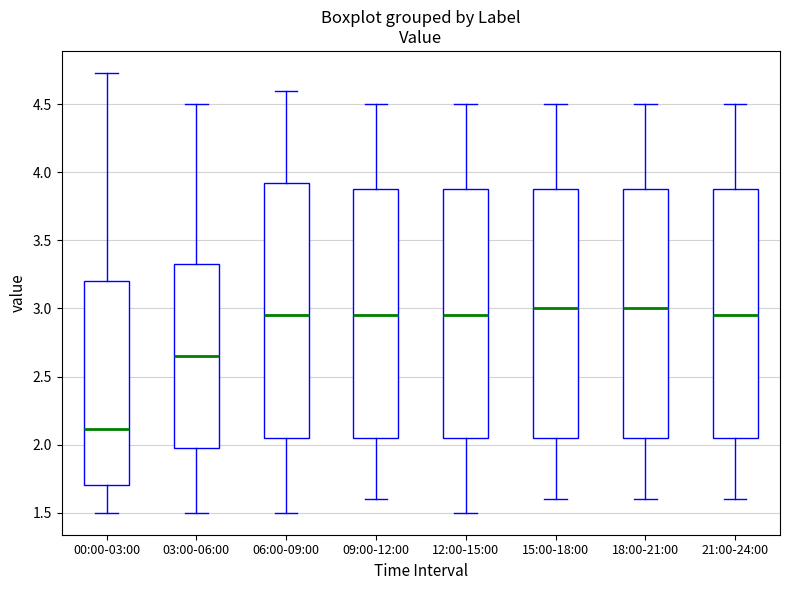

Reading left to right, transcribe this box plot: for each box, give where its median line is, the range the box spans, and where its two whiskers end, as read against the y-axis. The values are not printed on the chart, so give them approximately, as read against the axis.

00:00-03:00: median 2.10, box 1.70 to 3.20, whiskers 1.50 to 4.75
03:00-06:00: median 2.65, box 2.00 to 3.35, whiskers 1.50 to 4.50
06:00-09:00: median 2.95, box 2.05 to 3.95, whiskers 1.50 to 4.60
09:00-12:00: median 2.95, box 2.05 to 3.90, whiskers 1.60 to 4.50
12:00-15:00: median 2.95, box 2.05 to 3.90, whiskers 1.50 to 4.50
15:00-18:00: median 3.00, box 2.05 to 3.90, whiskers 1.60 to 4.50
18:00-21:00: median 3.00, box 2.05 to 3.90, whiskers 1.60 to 4.50
21:00-24:00: median 2.95, box 2.05 to 3.90, whiskers 1.60 to 4.50